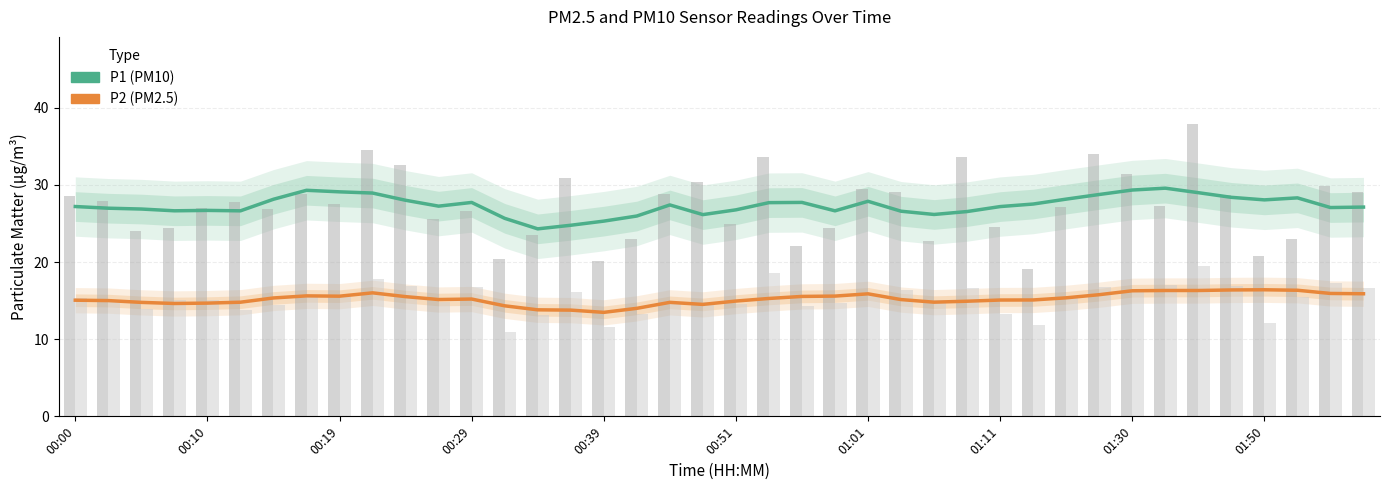

Read the P1 (PM10) value at 01:30.

29.3